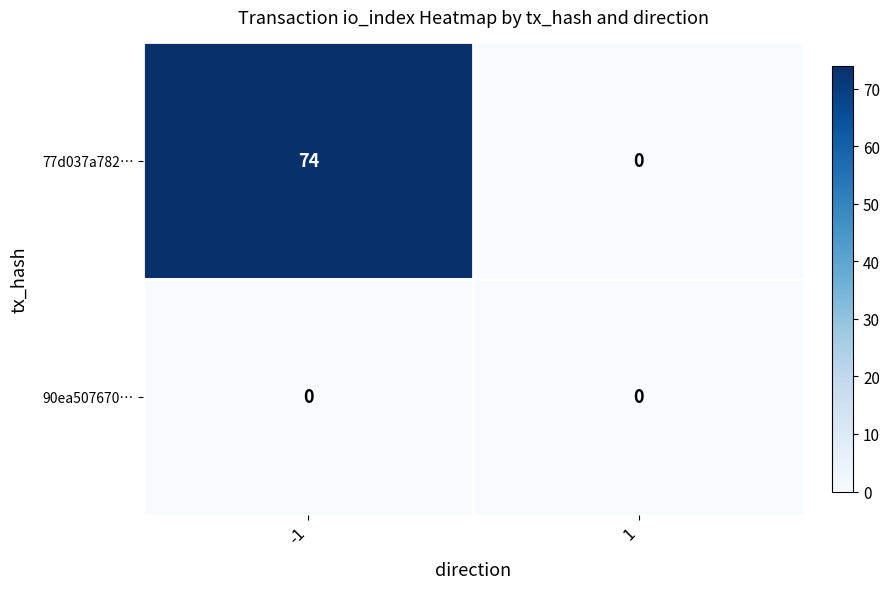

Reading right to left, list all the values displayed in this chart.

77d037a782…: 1=0	-1=74
90ea507670…: 1=0	-1=0